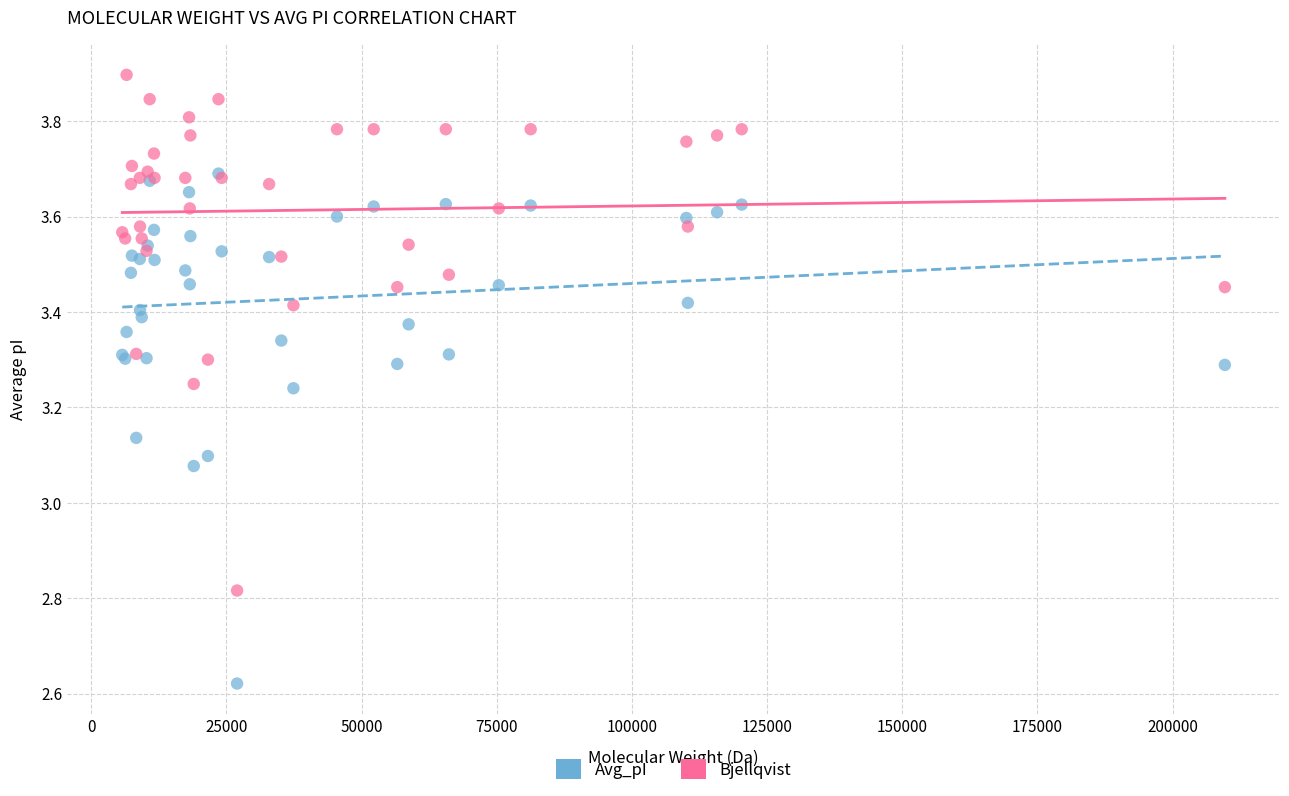

Which series reaches the maximum Y coordinate?

Bjellqvist